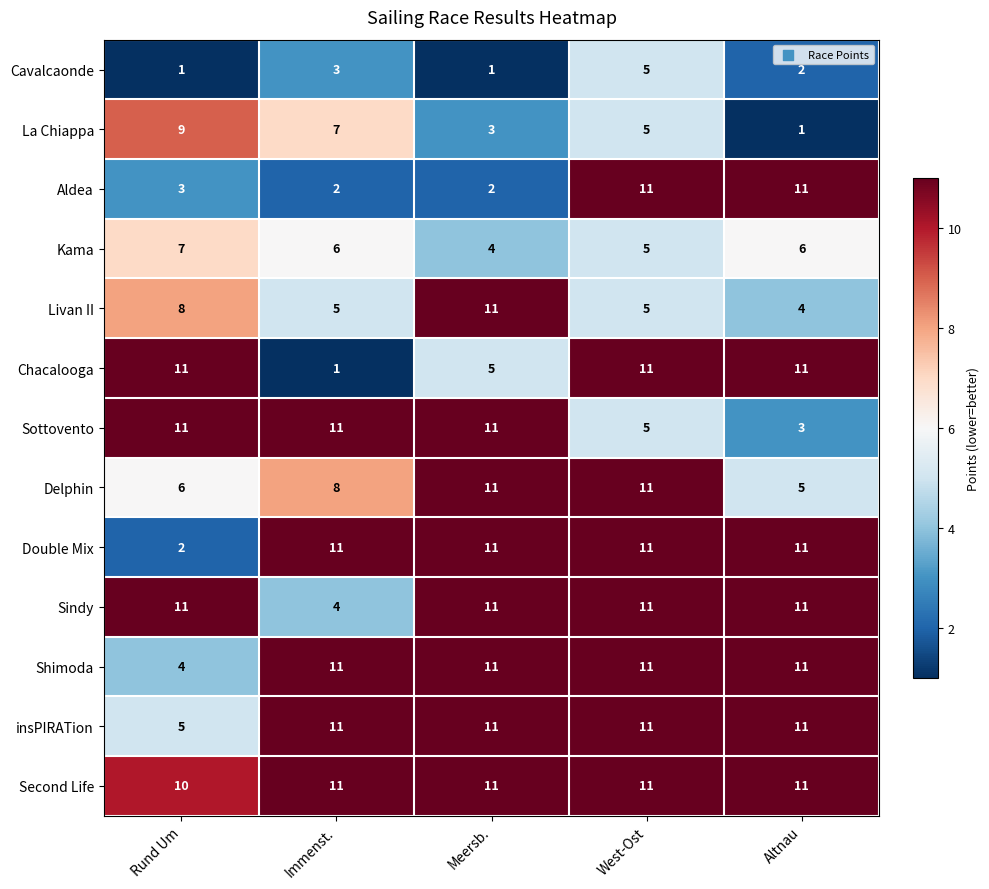

True or false: Kama has a value of 5 at West-Ost.

True